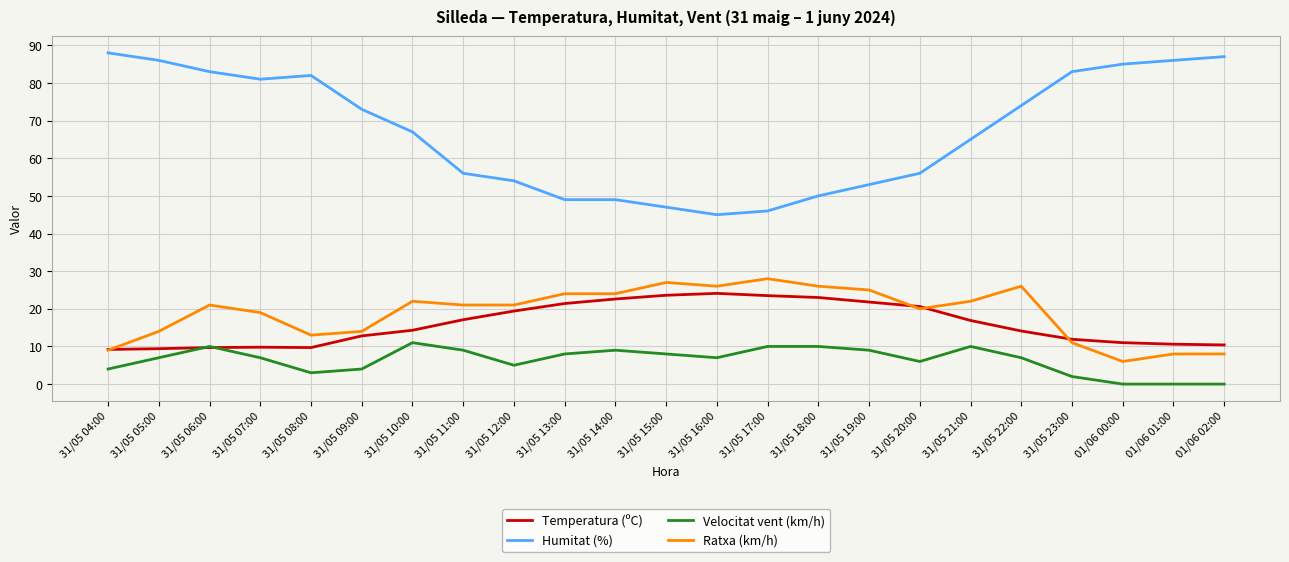

Is the value of Velocitat vent (km/h) at 31/05 08:00 greater than the value of Humitat (%) at 31/05 15:00?

No